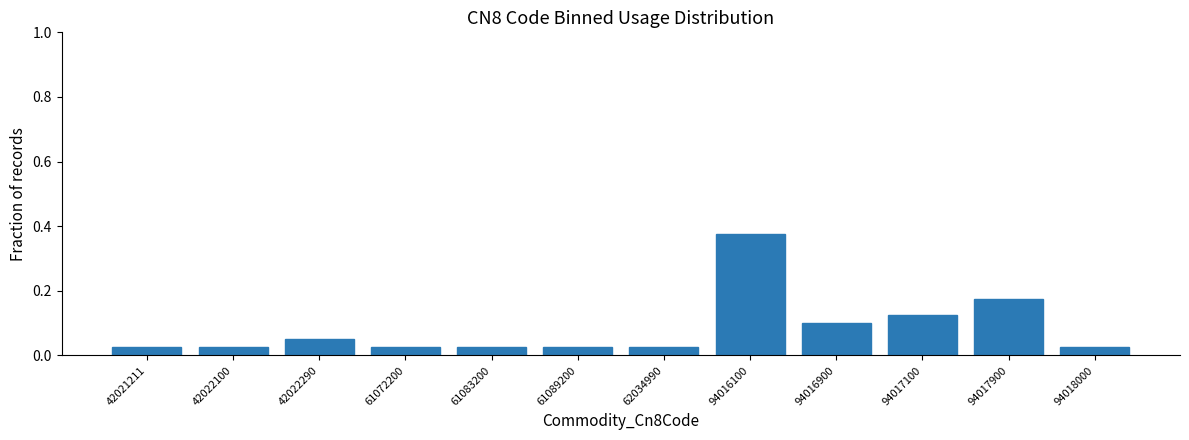

At which category does the chart reach its peak across all series?

94016100